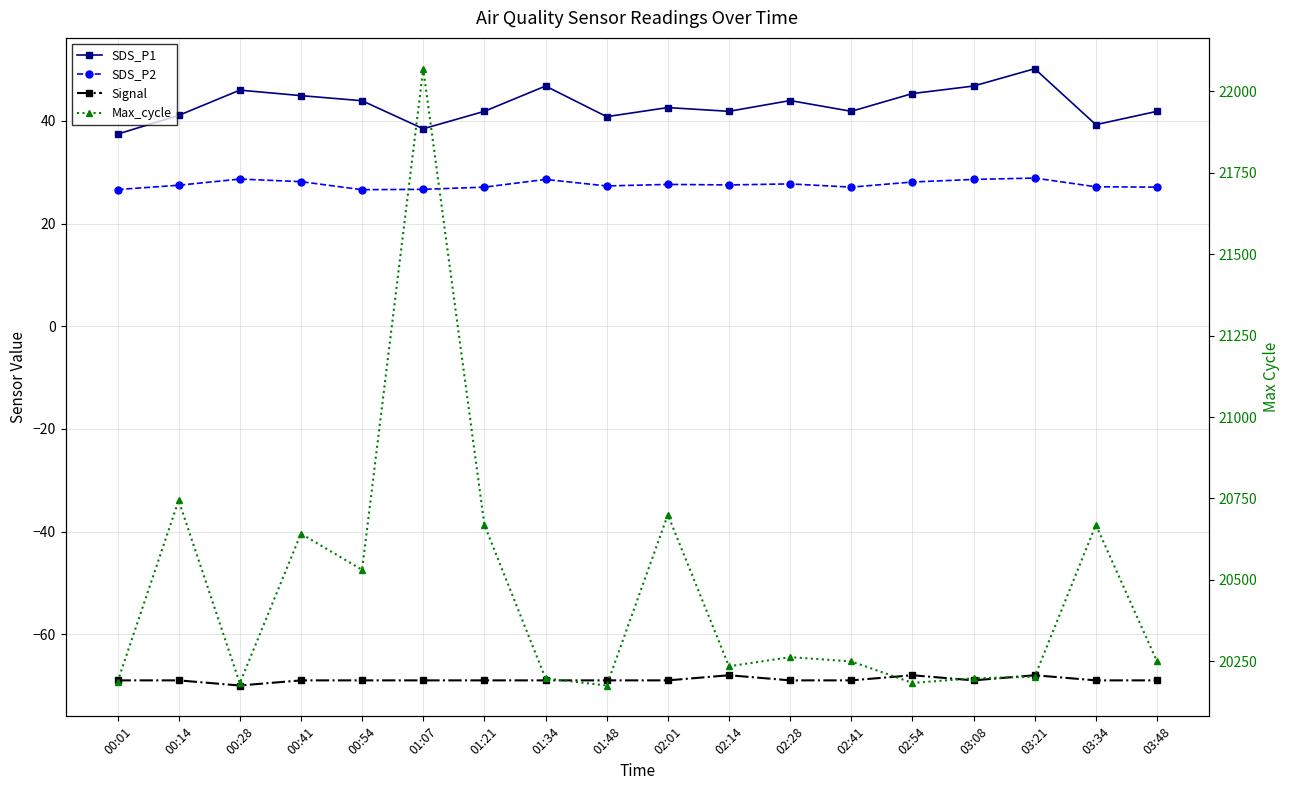

In SDS_P1, how many points are lower than both neighbors (excluding endpoints)?

5